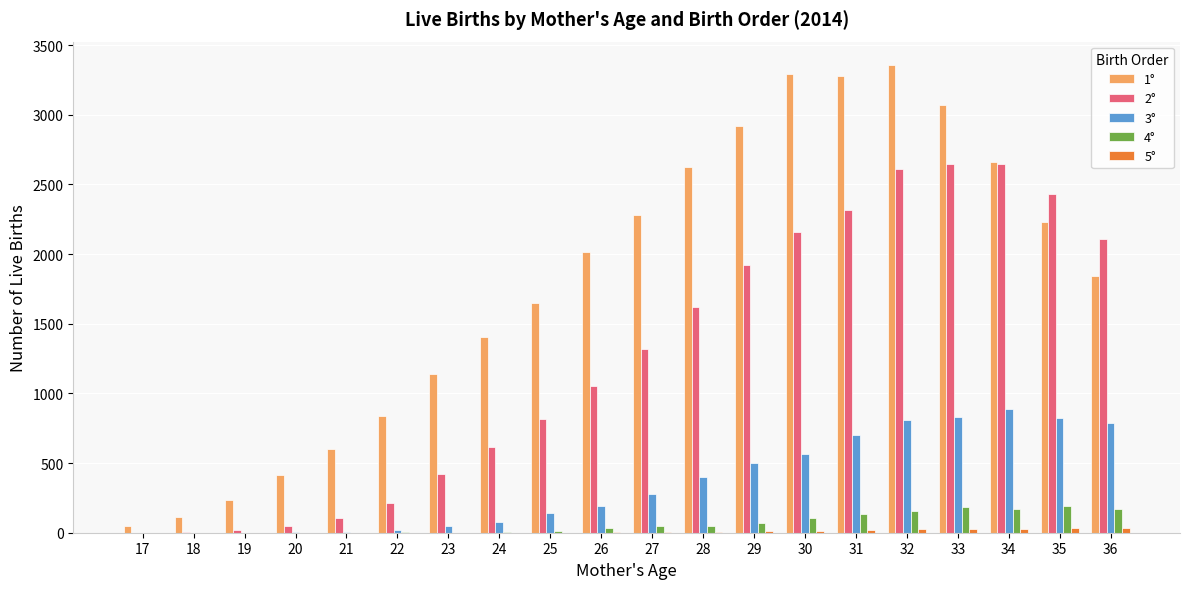

The 2° series shows 51 at 20. True or false?

True